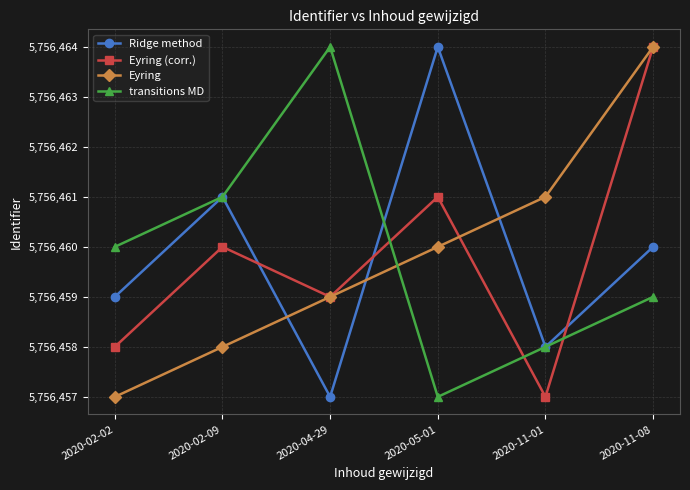

What is the difference between the maximum and minimum values in the Eyring series?

7